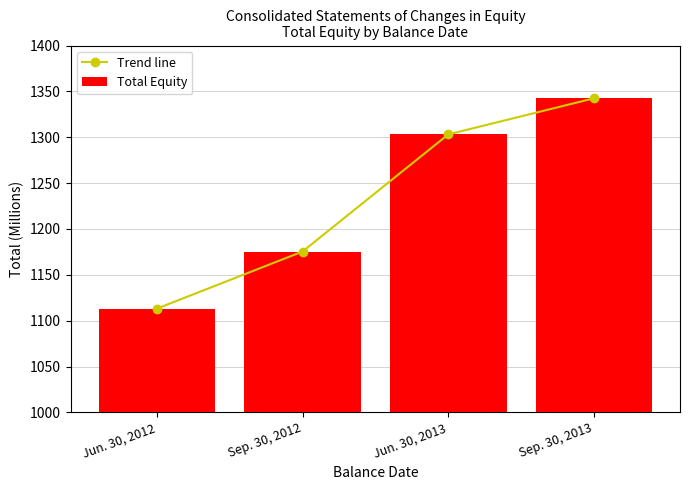

At which label does Trend line first exceed 1303?

Jun. 30, 2013